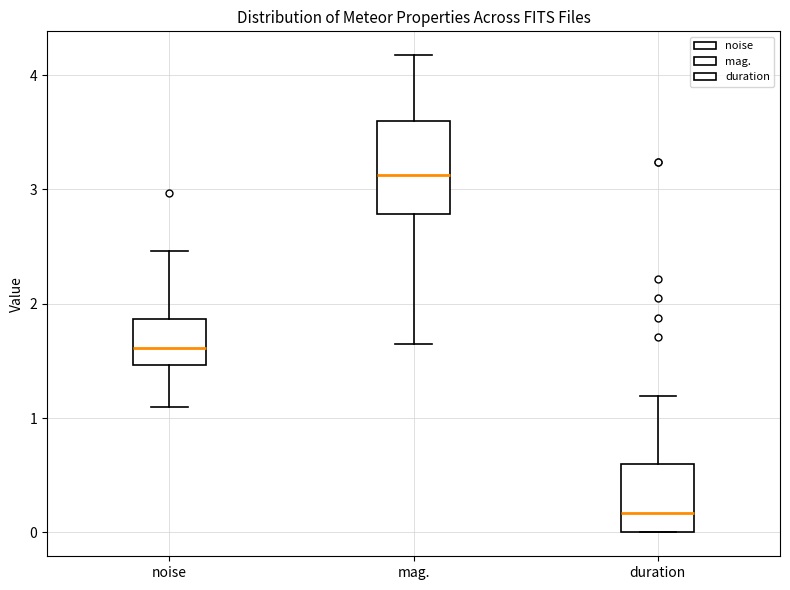

Which box's median line is the lowest?

duration